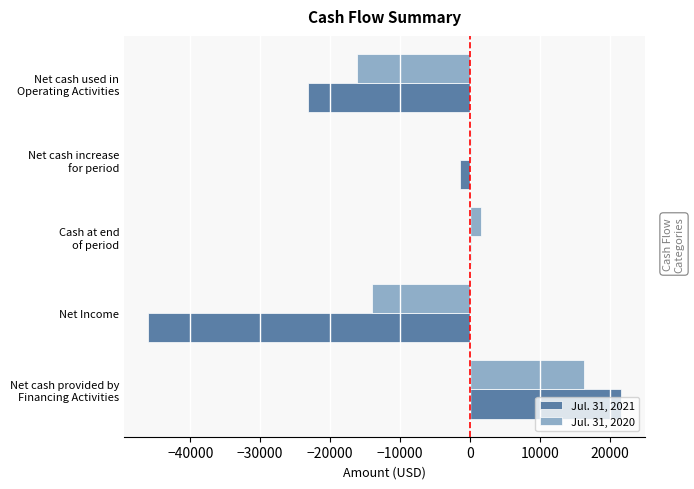

Which series has the largest total across all categories?

Jul. 31, 2020